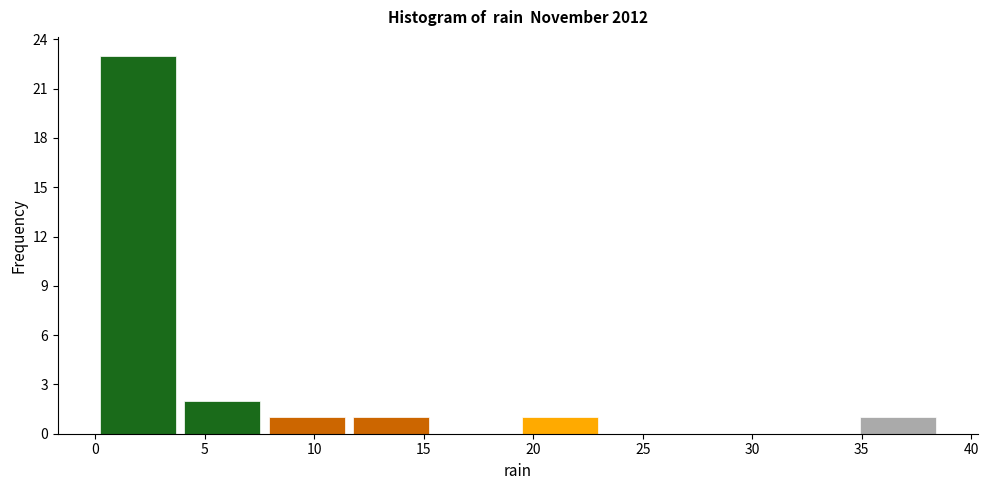

Reading left to right, transcribe this chart: for each bar, give the range it covers on the x-axis and its height. Neither the bar edges nor the heights are printed on the chart, so give them approximately, as read against the axes.

0.0 to 4.0: 23
4.0 to 7.5: 2
7.5 to 11.5: 1
11.5 to 15.5: 1
15.5 to 19.5: 0
19.5 to 23.0: 1
23.0 to 27.0: 0
27.0 to 31.0: 0
31.0 to 34.5: 0
34.5 to 38.5: 1